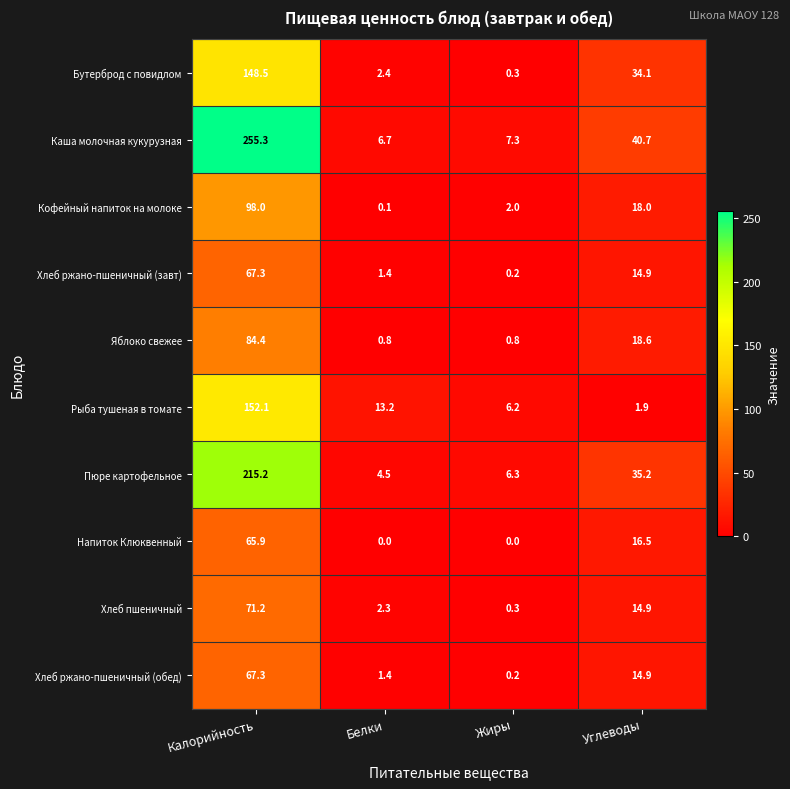

What is the sum of all Бутерброд с повидлом values?

185.3